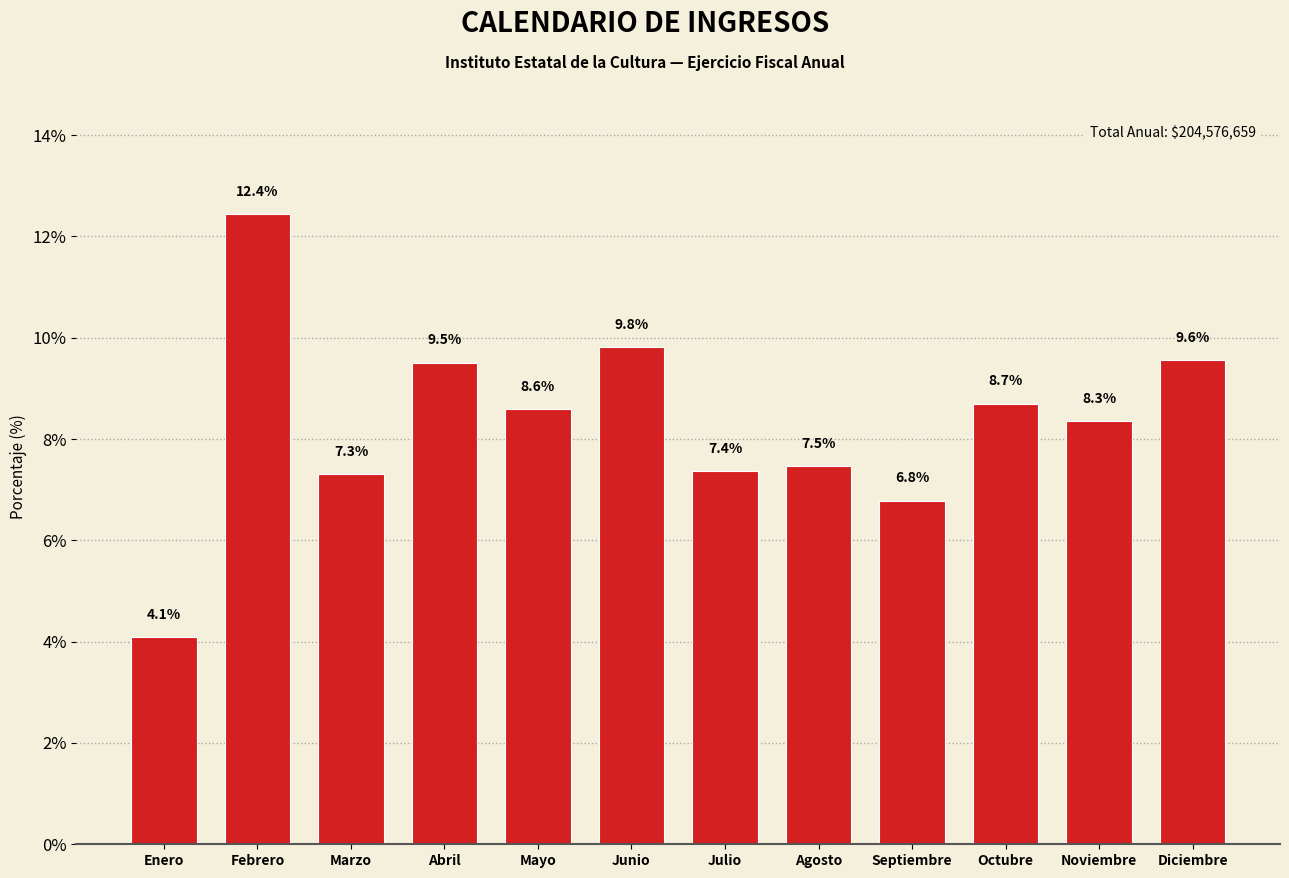

Reading right to left, list all the values displayed in this chart.

Diciembre=9.6	Noviembre=8.3	Octubre=8.7	Septiembre=6.8	Agosto=7.5	Julio=7.4	Junio=9.8	Mayo=8.6	Abril=9.5	Marzo=7.3	Febrero=12.4	Enero=4.1